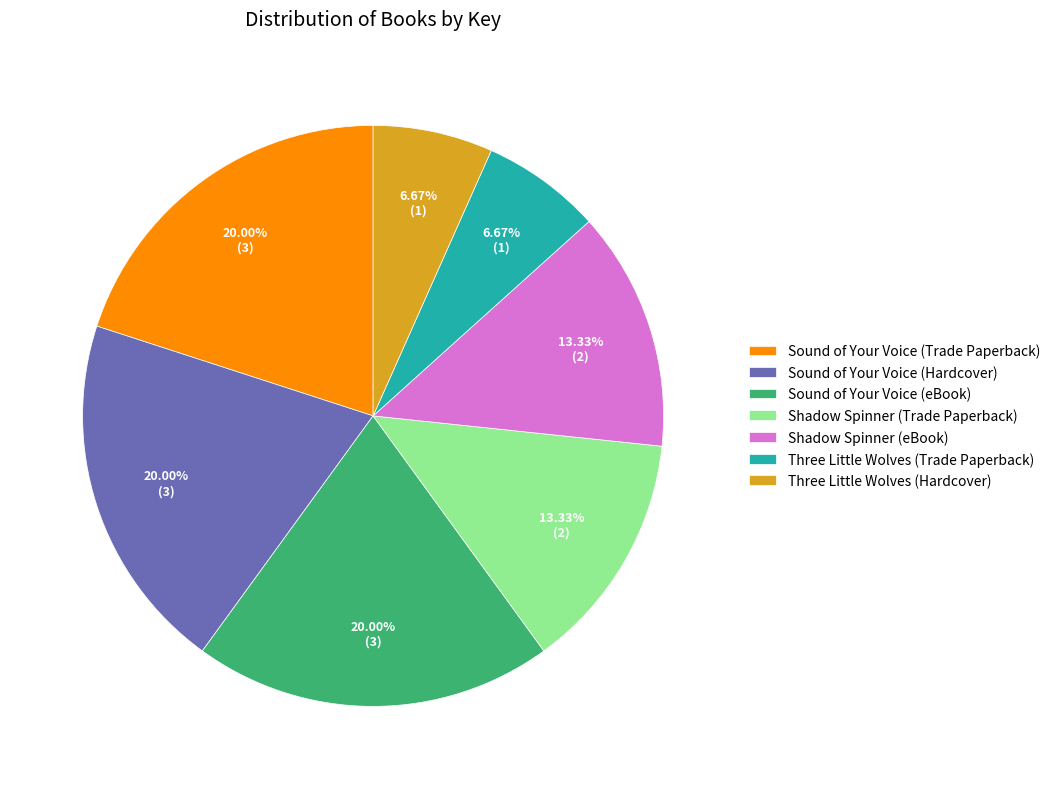

Is there any slice that represents more than half of the pie?

No